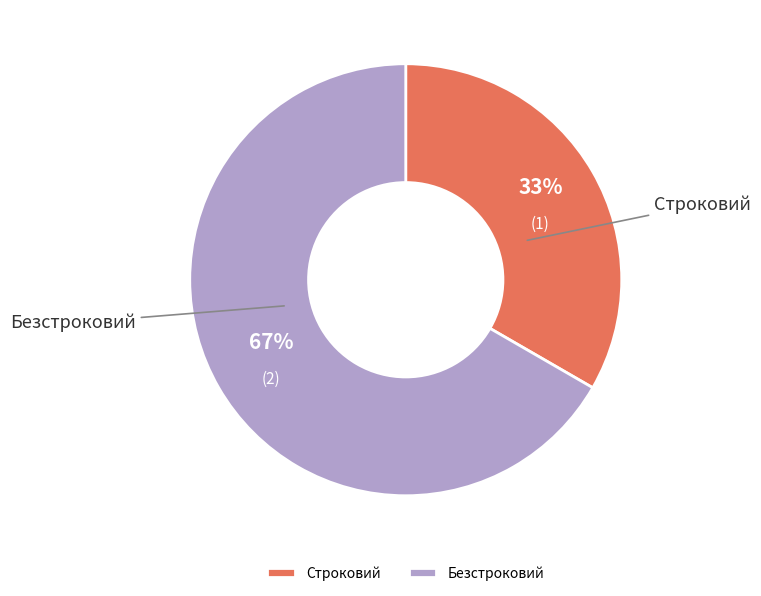

Which slice is the largest?

Безстроковий